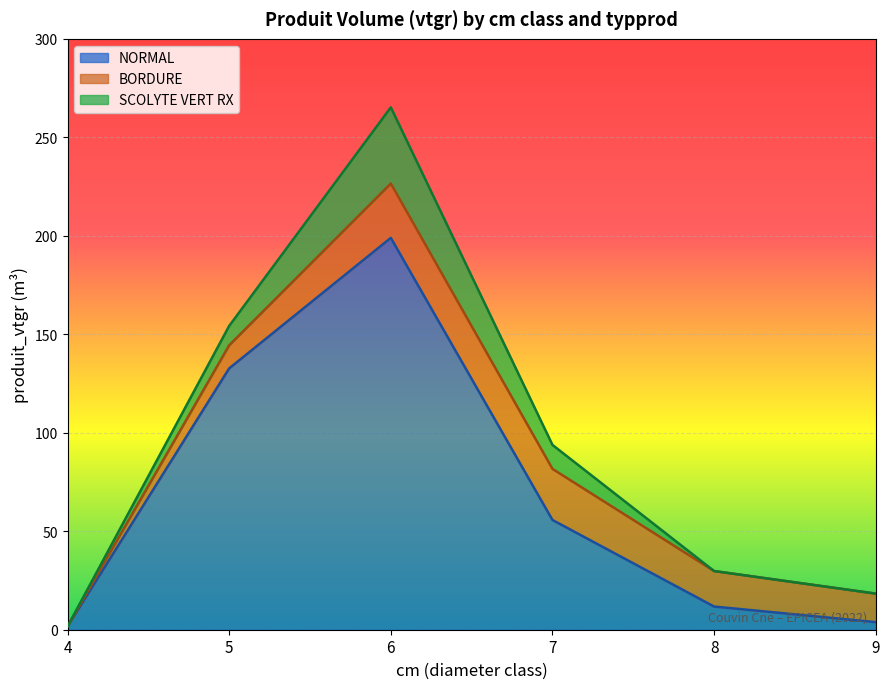

The value of SCOLYTE VERT RX at 5 is 13.4. True or false?

False